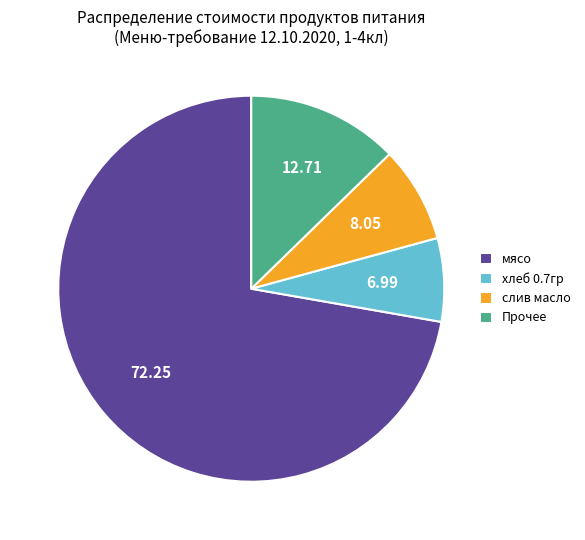

Does мясо account for over 50% of the chart?

Yes